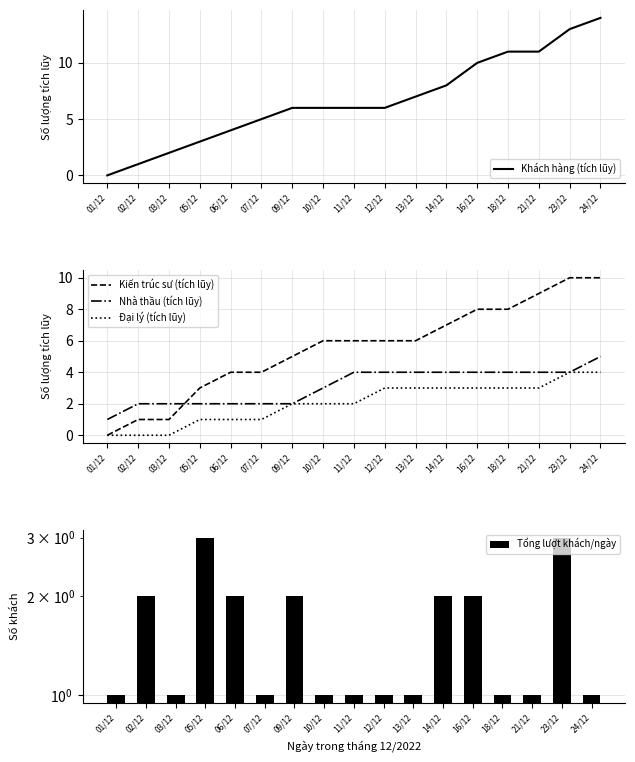

What are all the series names shown in the legend?

Khách hàng (tích lũy), Kiến trúc sư (tích lũy), Nhà thầu (tích lũy), Đại lý (tích lũy), Tổng lượt khách/ngày